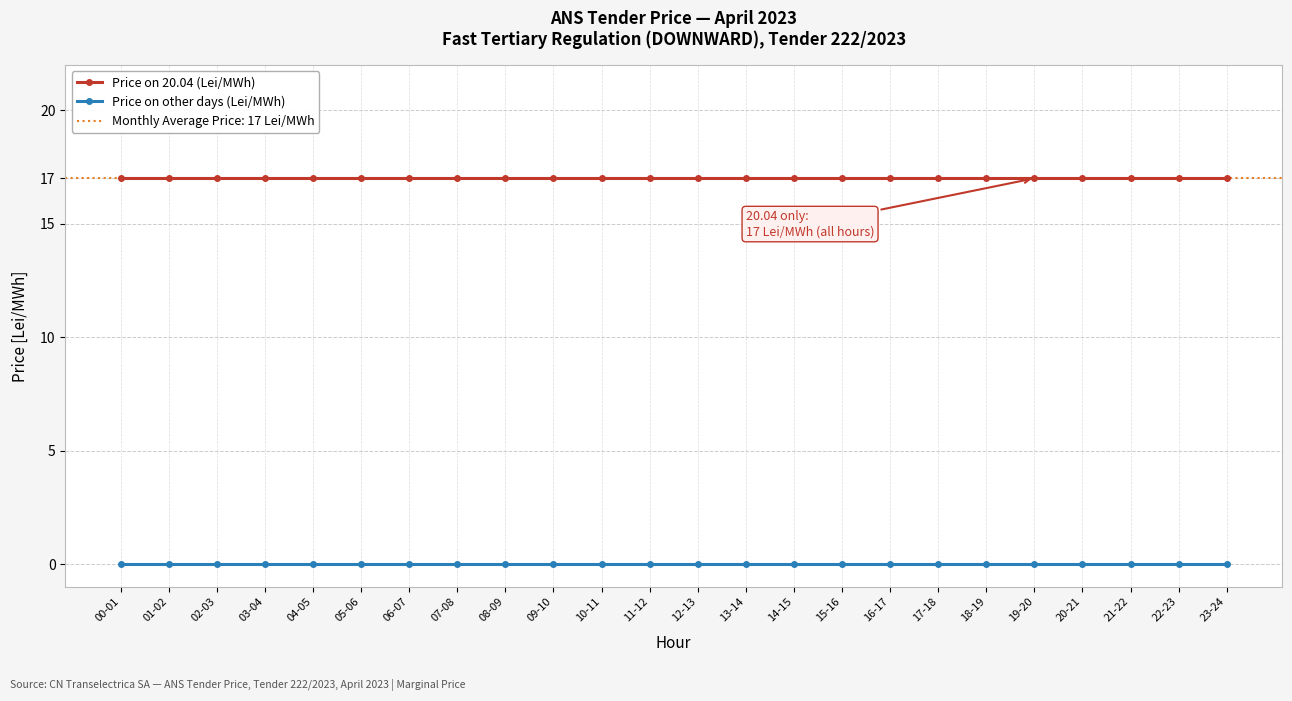

Is this an area chart (filled region under the line)?

No